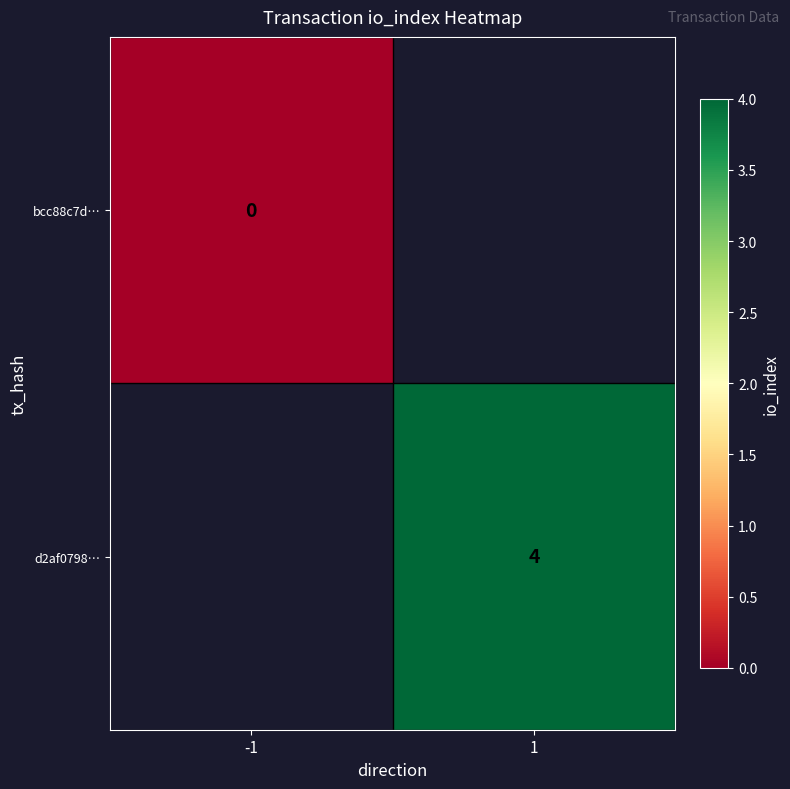

Is the value of d2af0798… at 1 greater than the value of bcc88c7d… at -1?

Yes